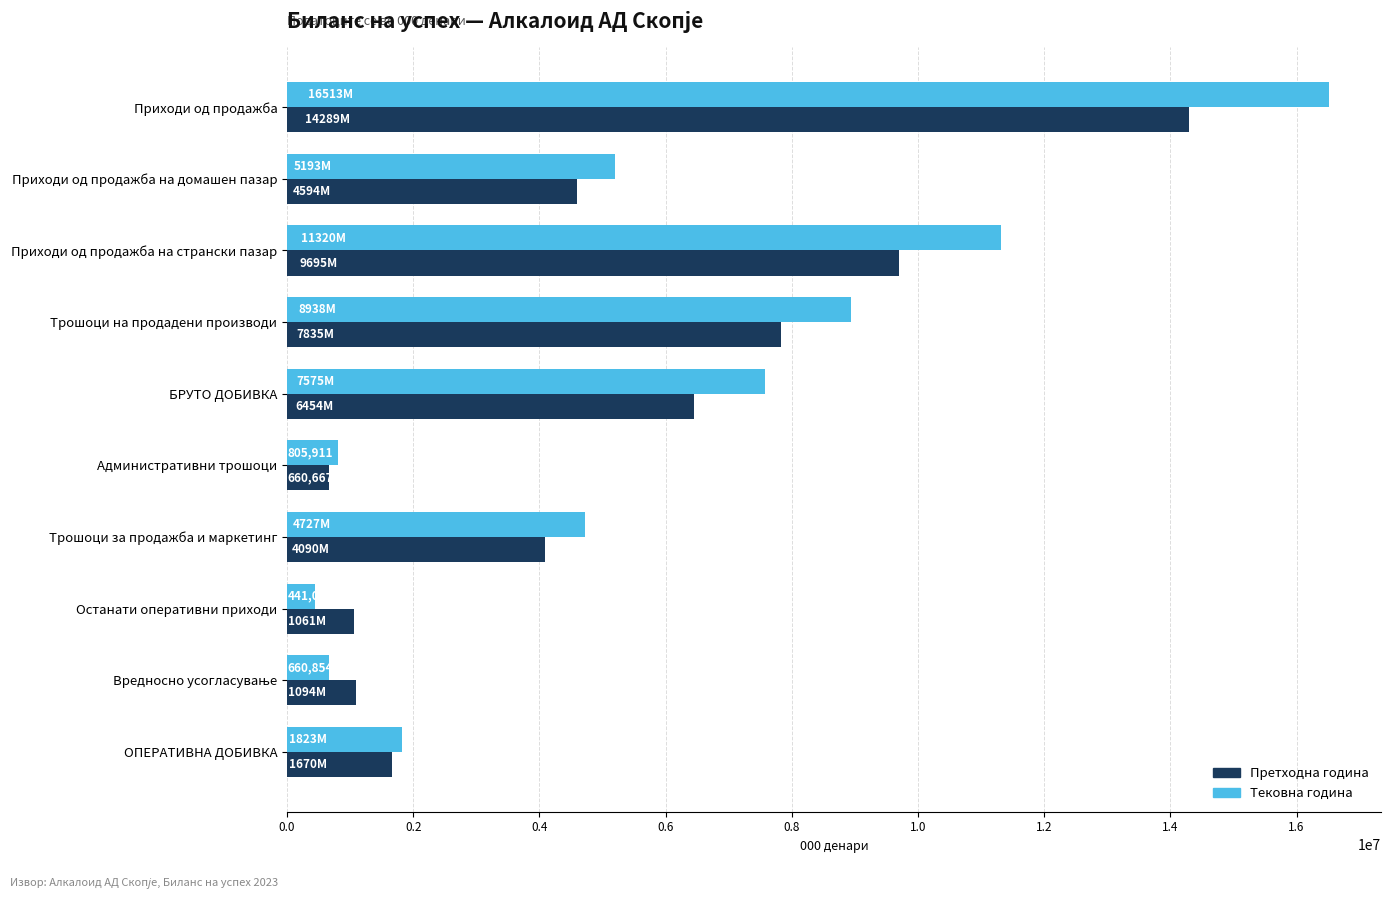

What is the difference between the maximum and minimum values in the Тековна година series?

16071920